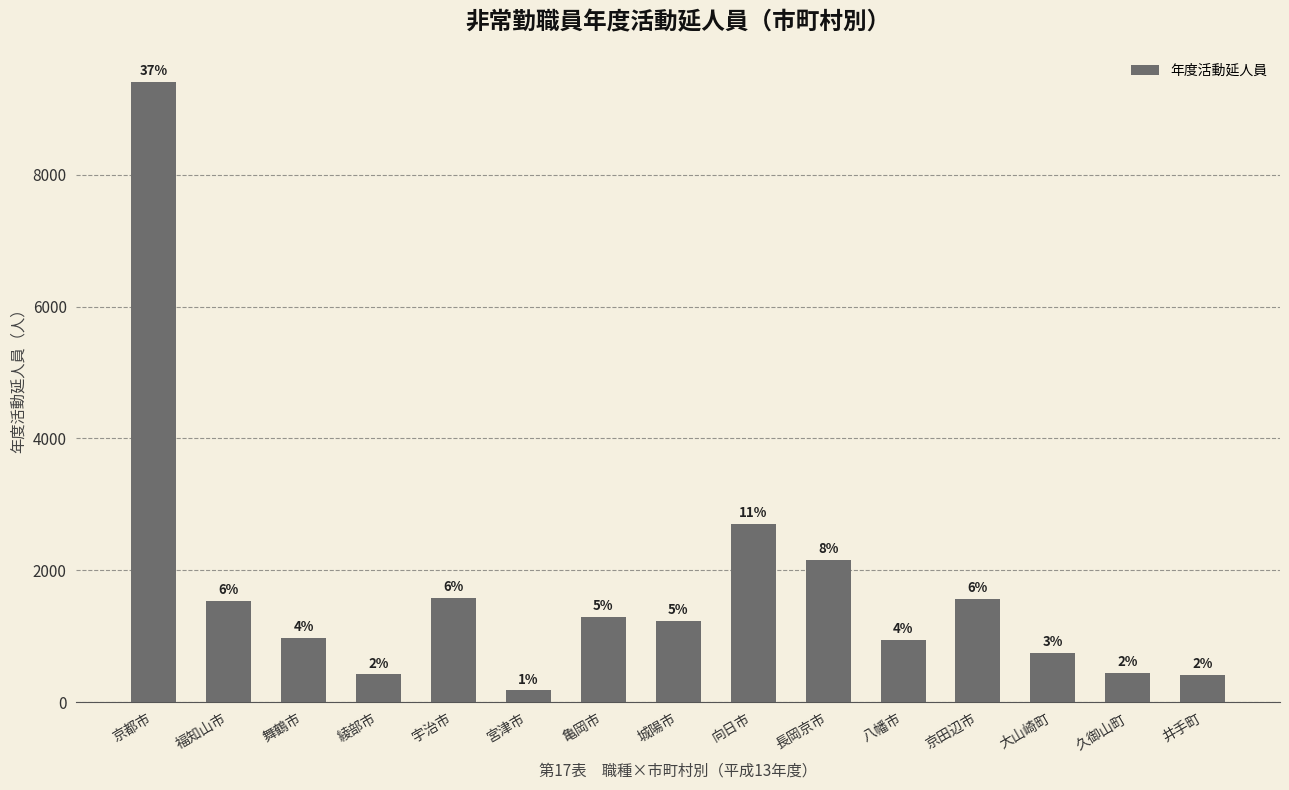

Rank the categories by value from lowest to highest.

宮津市, 井手町, 綾部市, 久御山町, 大山崎町, 八幡市, 舞鶴市, 城陽市, 亀岡市, 福知山市, 京田辺市, 宇治市, 長岡京市, 向日市, 京都市